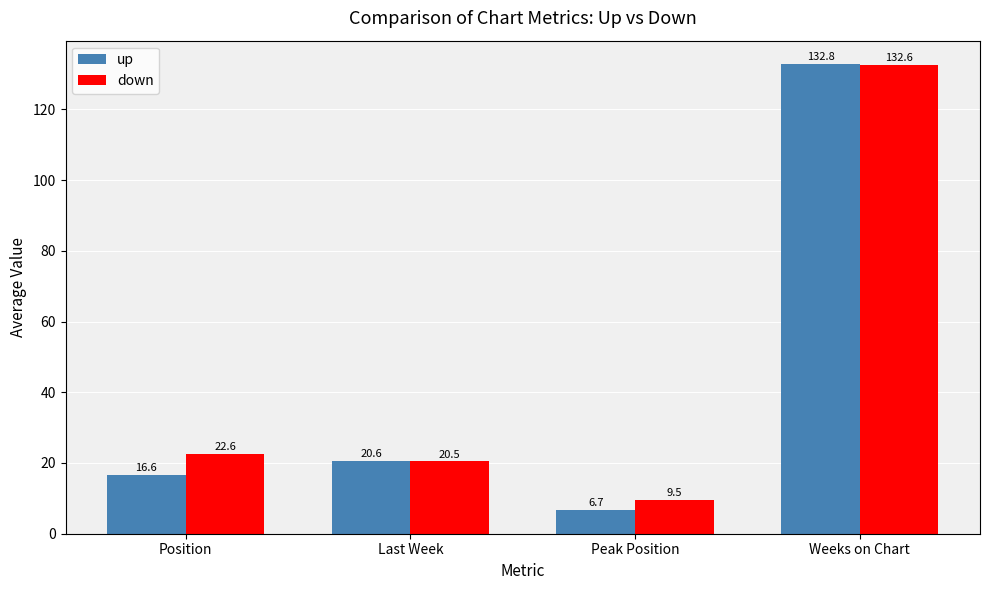

What is the label of the 2nd bar from the right?

Peak Position